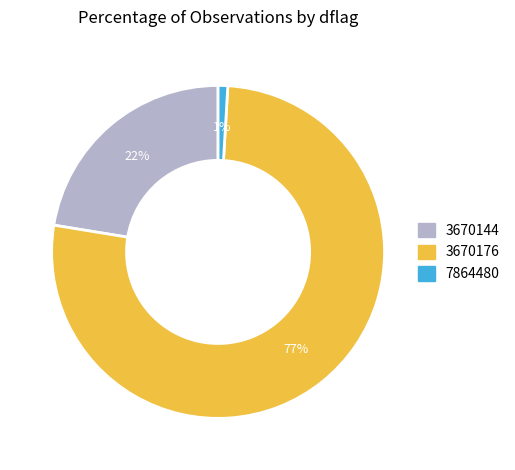

Is there a majority slice in this chart?

Yes